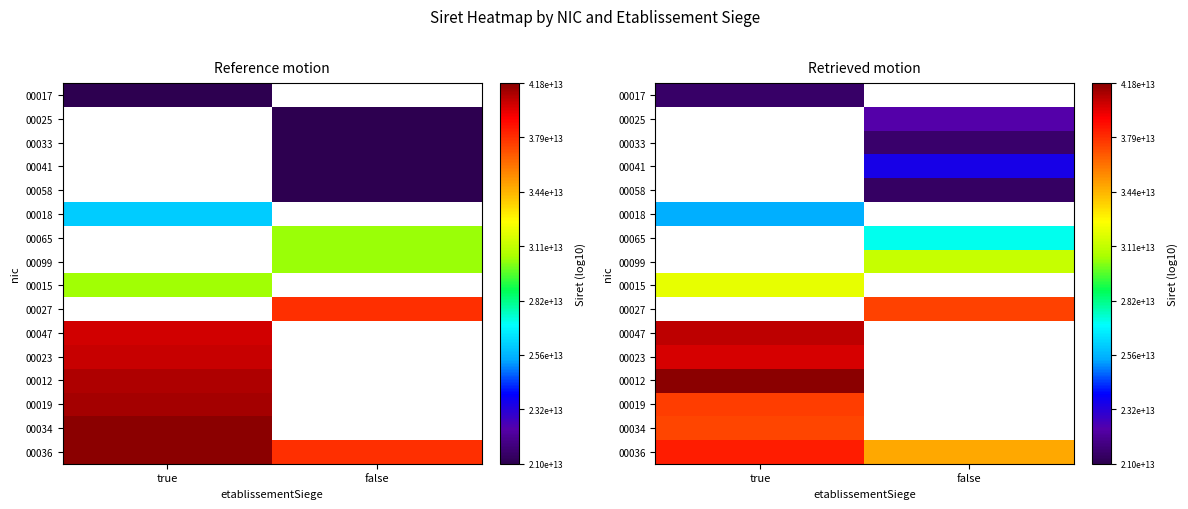

How many distinct data groups are displayed?

16